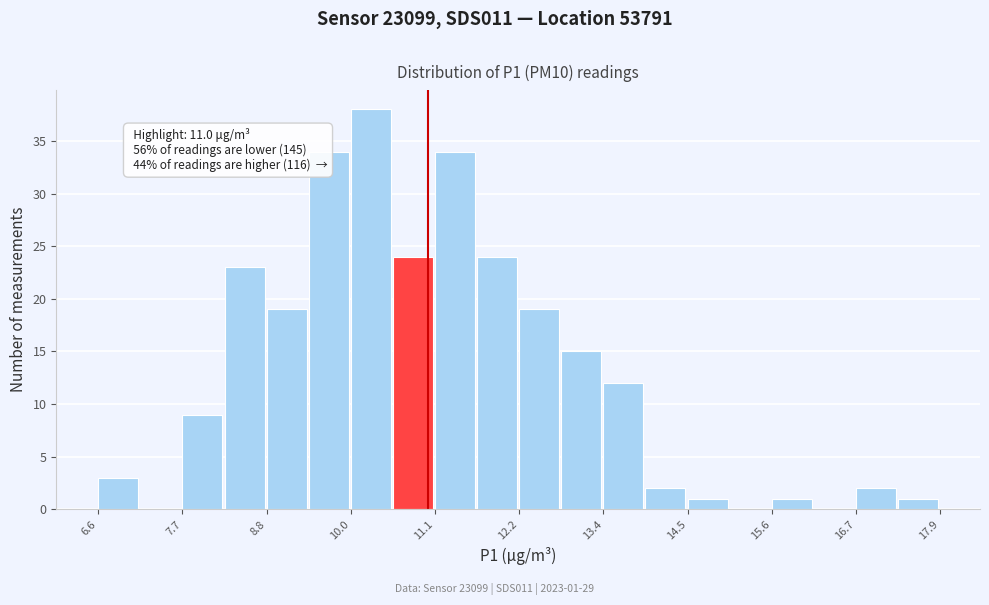

Around what value on the x-axis is the tallest bar? Give the approximate position of its centre, as read against the axis.

10.2